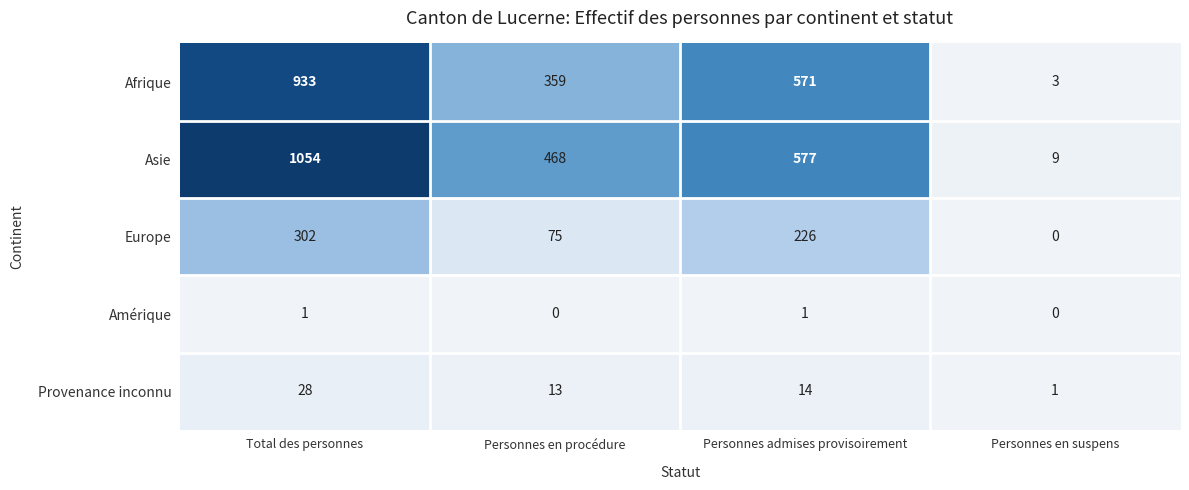

The value of Amérique at Personnes admises provisoirement is 0. True or false?

False